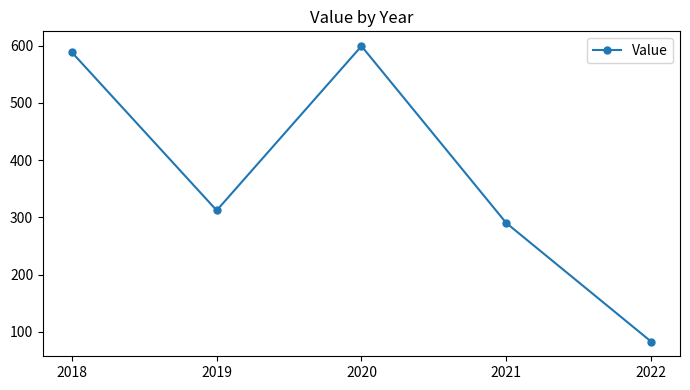

How many interior local valleys (lower than both neighbors) does the data have?

1